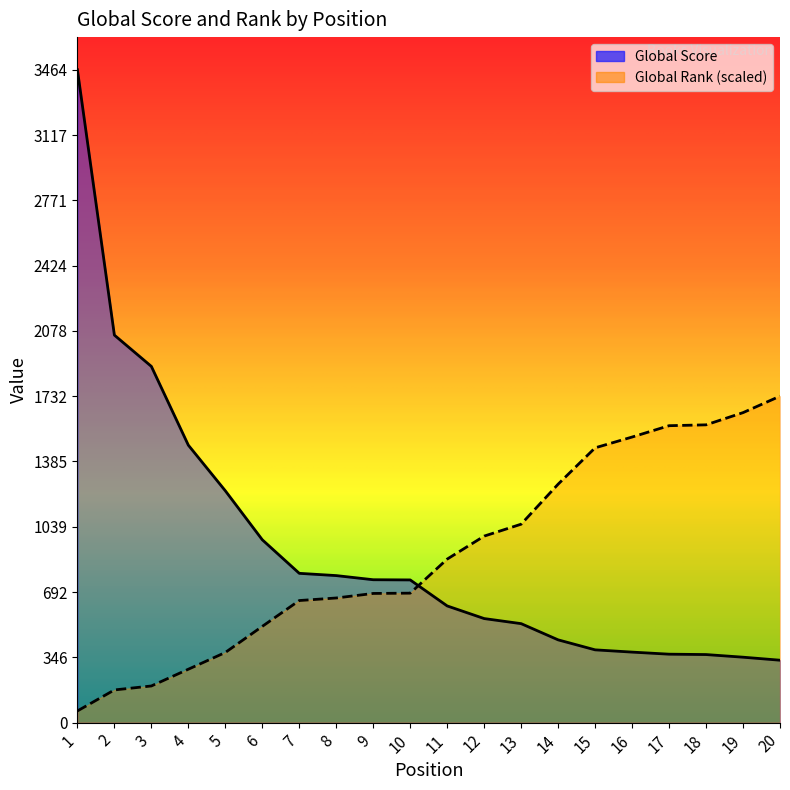

What is the minimum value for Global Score?

331.0